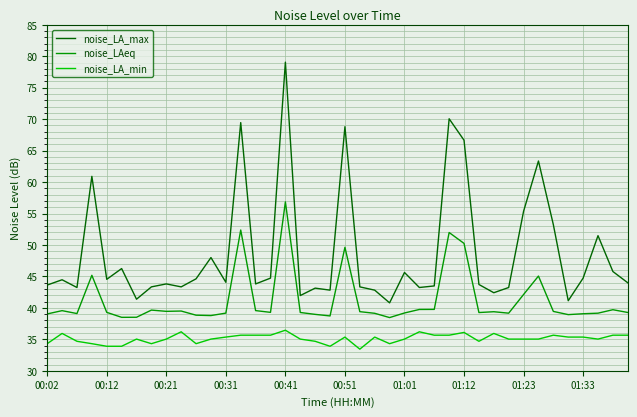

Rank the series by their average value, from lowest to highest.

noise_LA_min, noise_LAeq, noise_LA_max